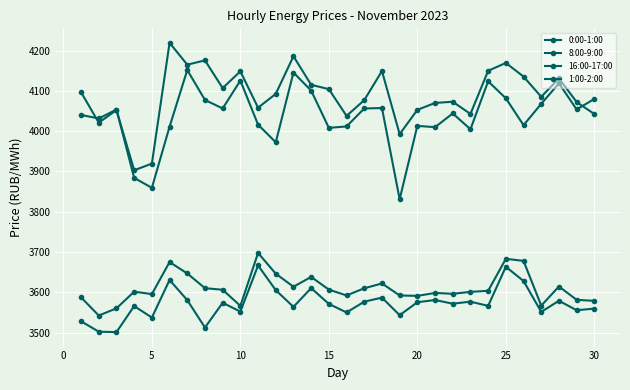

How many distinct data groups are displayed?

4